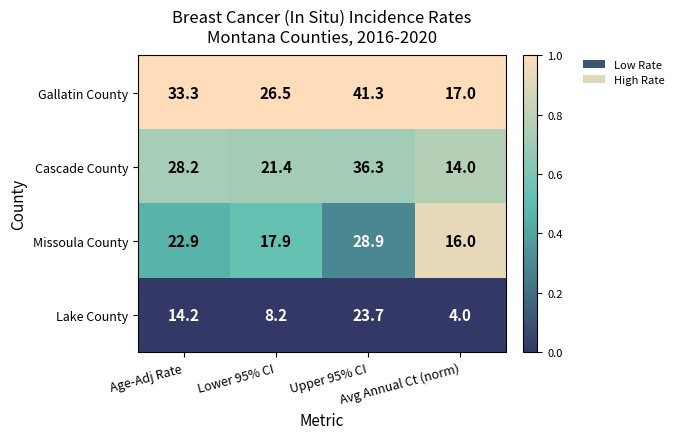

At Avg Annual Ct (norm), list the series in order from largest to smallest.

Gallatin County, Missoula County, Cascade County, Lake County